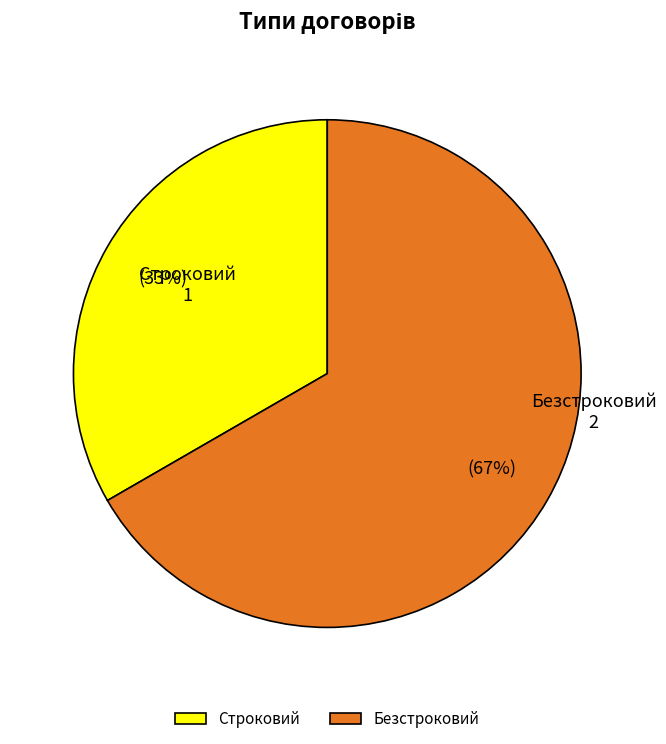

Which slice is the smallest?

Строковий